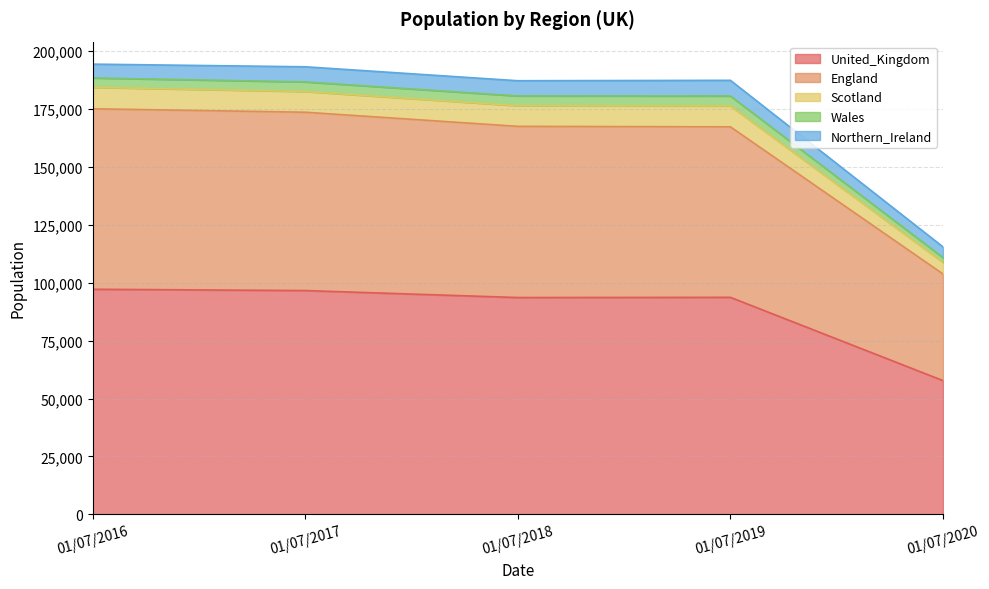

What is the value of the England point at the 4th from the left?

167302